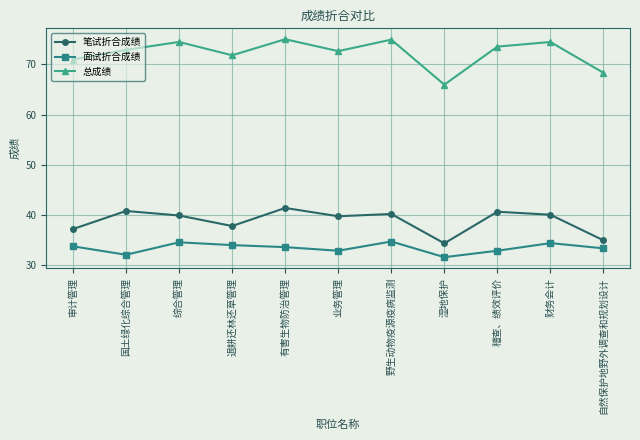

True or false: 笔试折合成绩 has more than 0 interior local peaks.

True